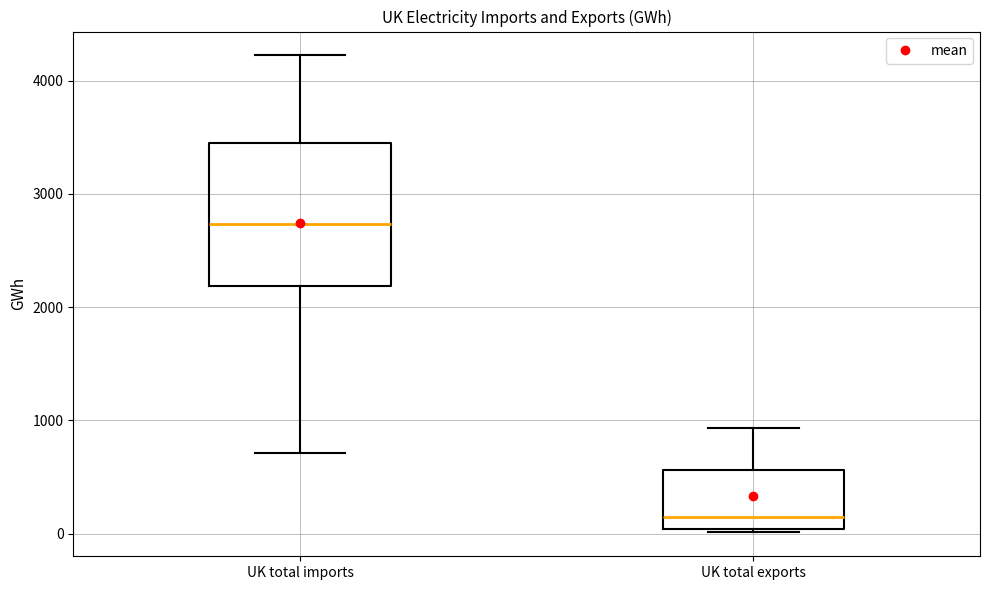

Reading left to right, transcribe this box plot: for each box, give where its median line is, the range the box spans, and where its two whiskers end, as read against the y-axis. The values are not printed on the chart, so give them approximately, as read against the axis.

UK total imports: median 2700, box 2200 to 3500, whiskers 700 to 4200
UK total exports: median 100, box 0 to 600, whiskers 0 (just below the box's lower edge) to 900